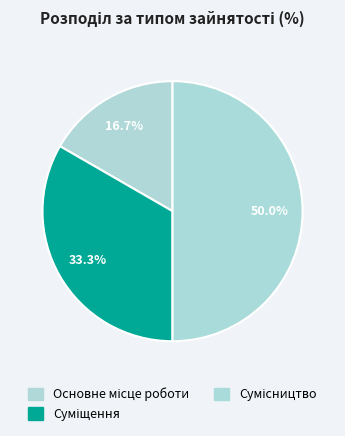

How many segments does this pie chart have?

3